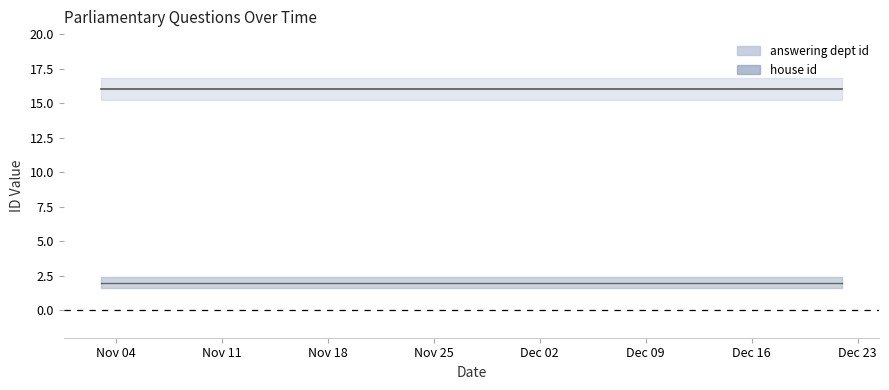

Reading left to right, list all the values displayed in this chart.

answering dept id: 16	16	16	16	16	16
house id: 2	2	2	2	2	2